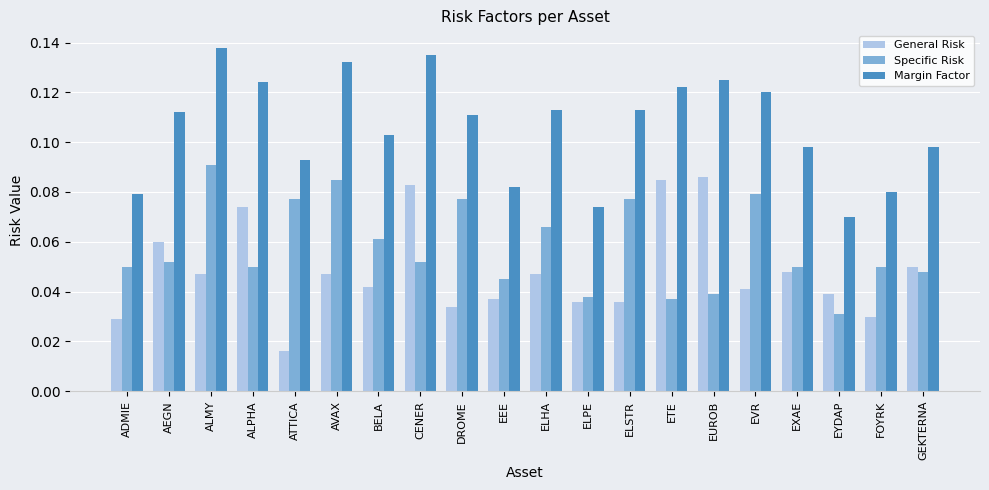

How many Specific Risk values are between 0 and 1?

20